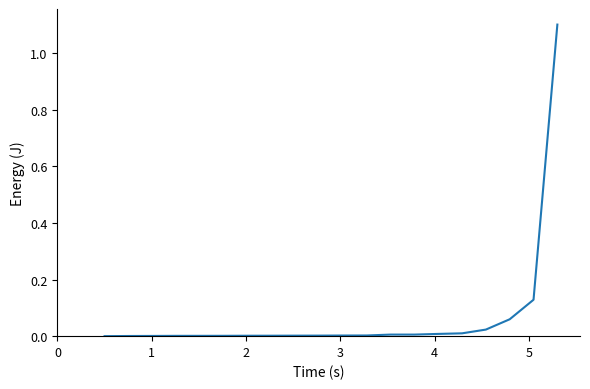

What is the difference between the maximum and minimum values?

1.1